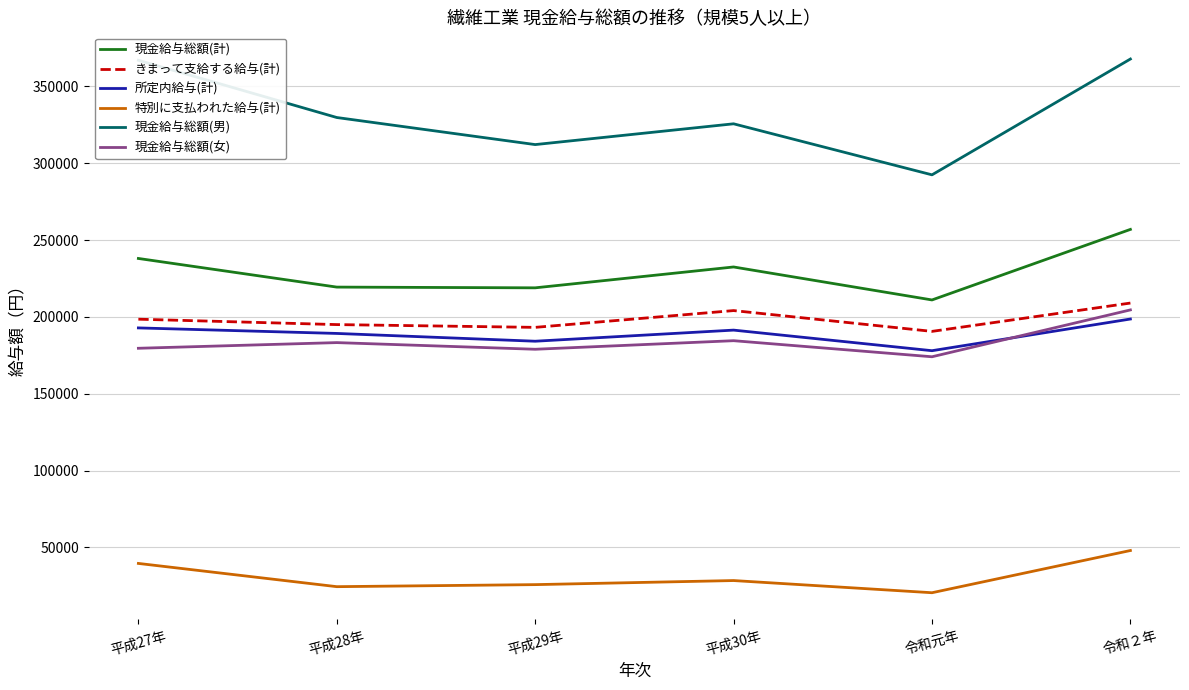

Is it true that 現金給与総額(計) equals 219400 at 平成28年?

True